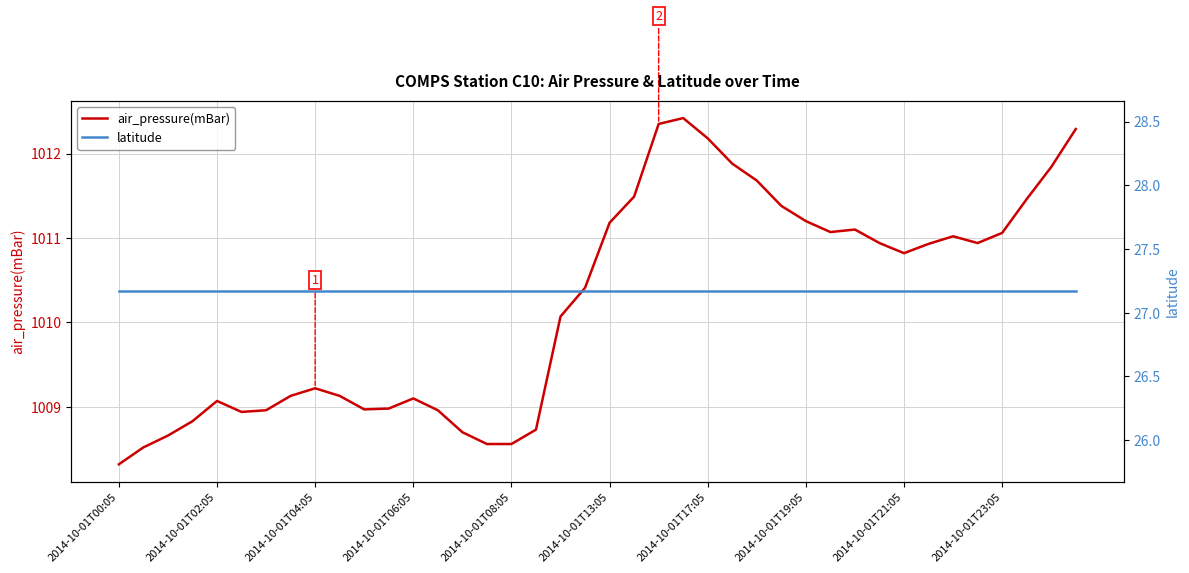

What is the smallest value displayed?

27.2